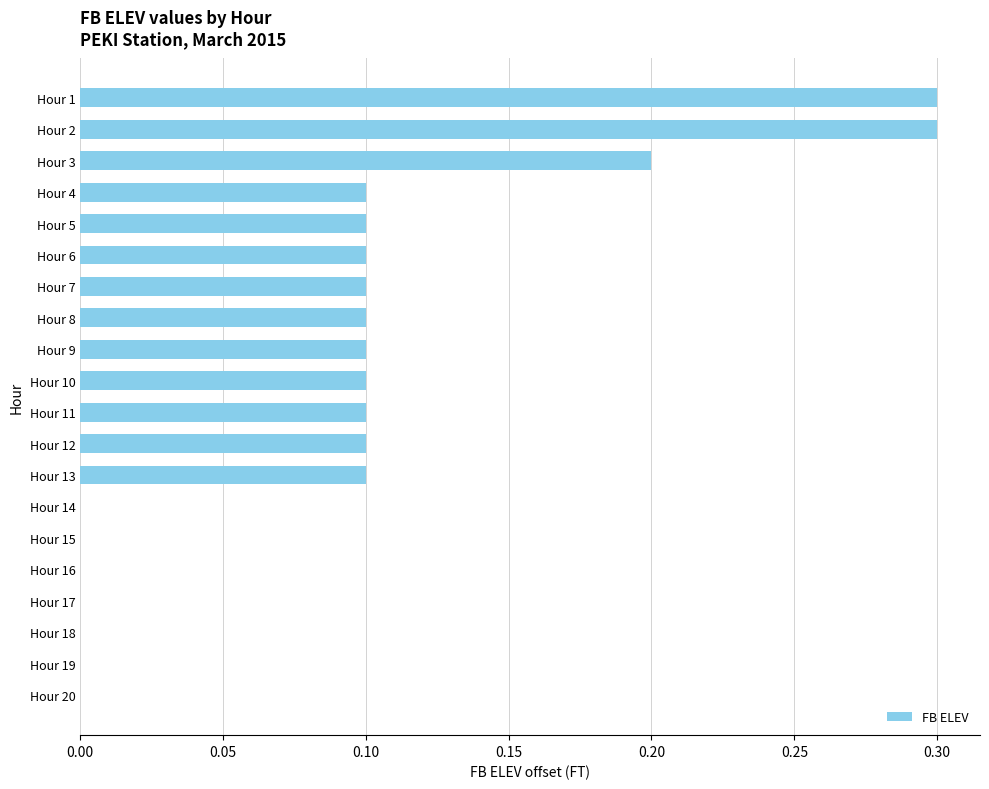

Count the values in the range 0 to 1.

20